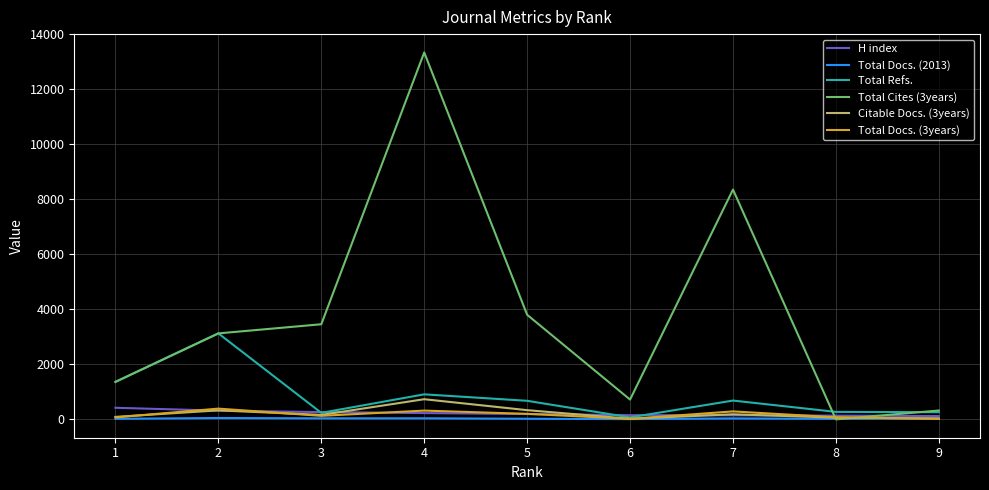

What is the average value of the Total Docs. (3years) series?

168